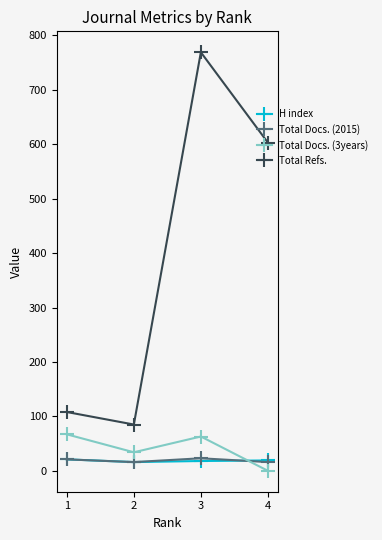

What are all the series names shown in the legend?

H index, Total Docs. (2015), Total Docs. (3years), Total Refs.